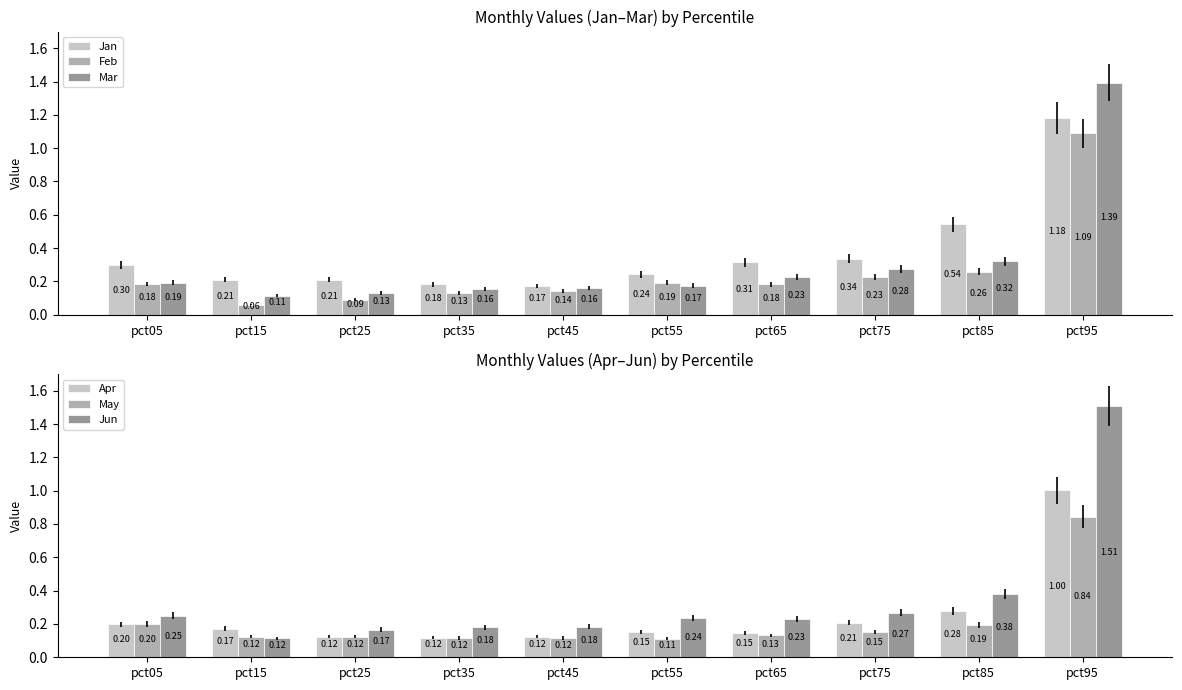

What is the sum of the May values at pct35 and pct25?

0.2